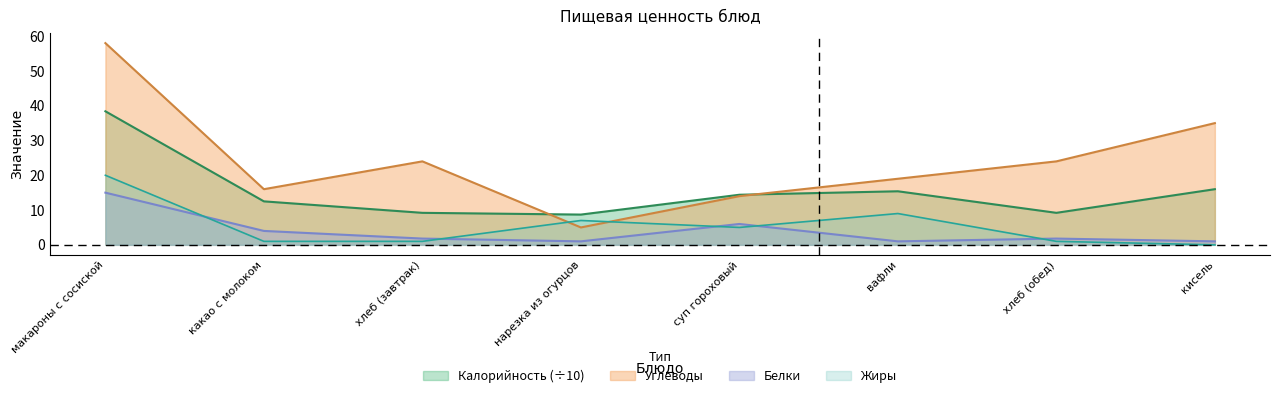

Which series has the largest range (max minus min)?

Углеводы